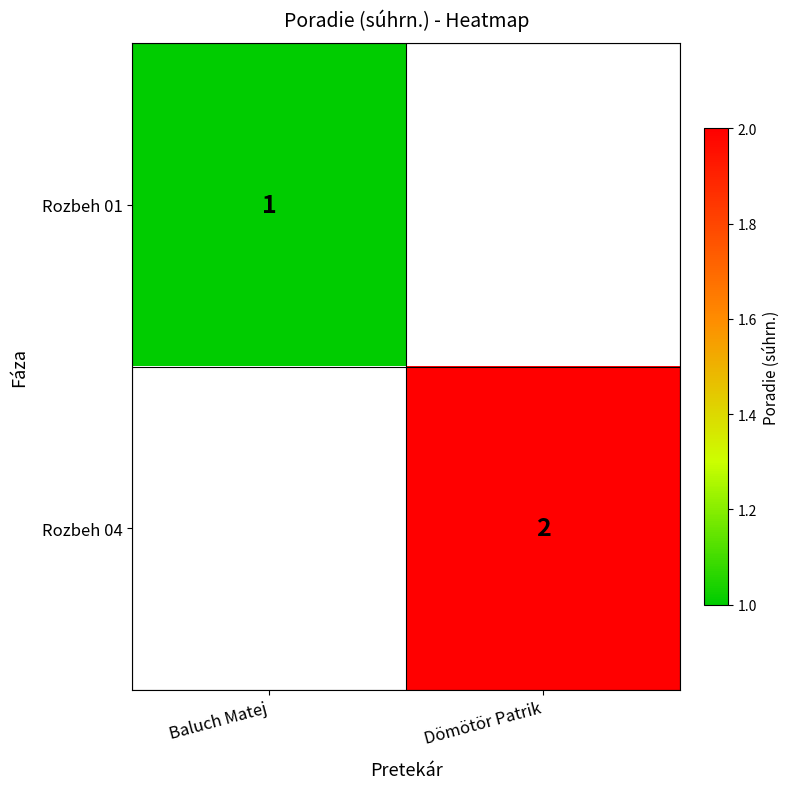

Is it true that Rozbeh 01 equals 1 at Baluch Matej?

True